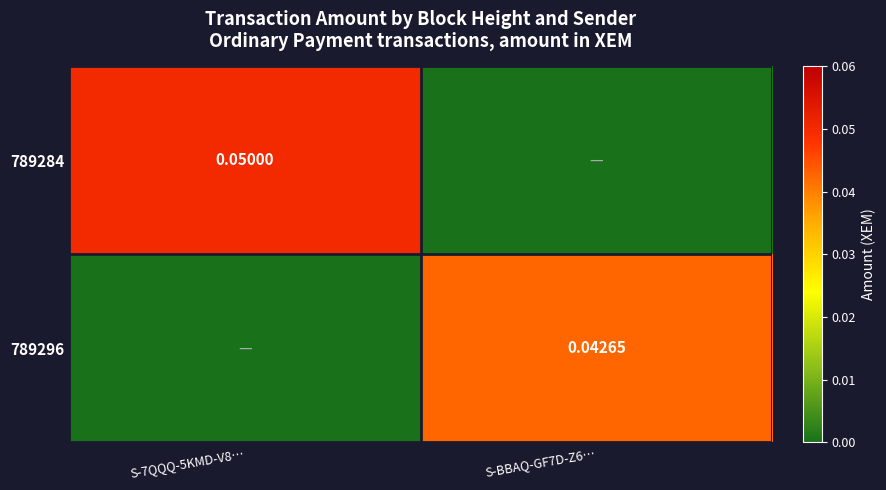

Count the number of categories in the chart.

2